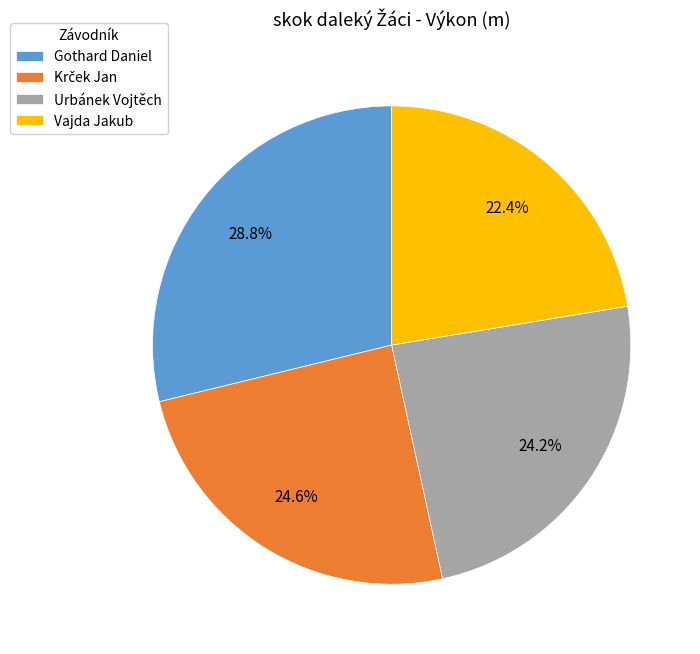

What is the ratio of the value at Urbánek Vojtěch to the value at Vajda Jakub?

1.1